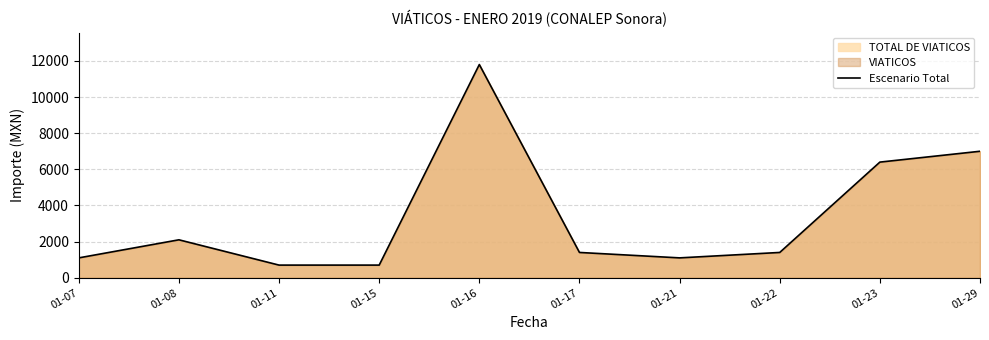

True or false: the data shows 1818 at 01-07.

False